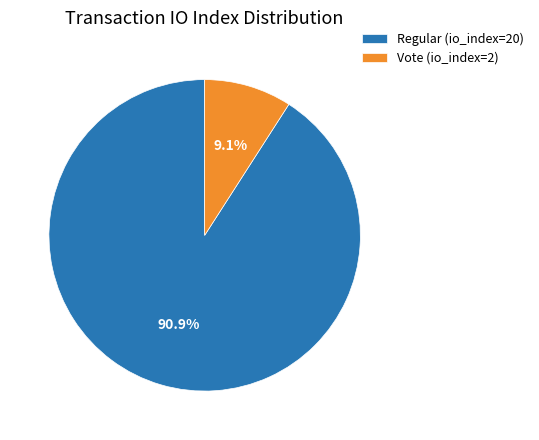

To the nearest percent, what percentage of the pie is Regular (io_index=20)?

91%